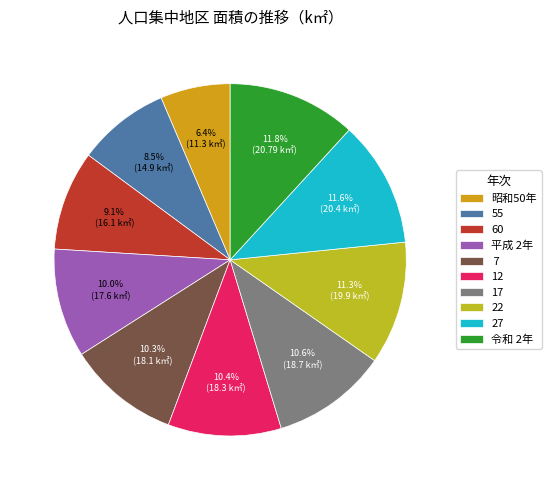

Is it true that 22 is 11% of the pie?

True